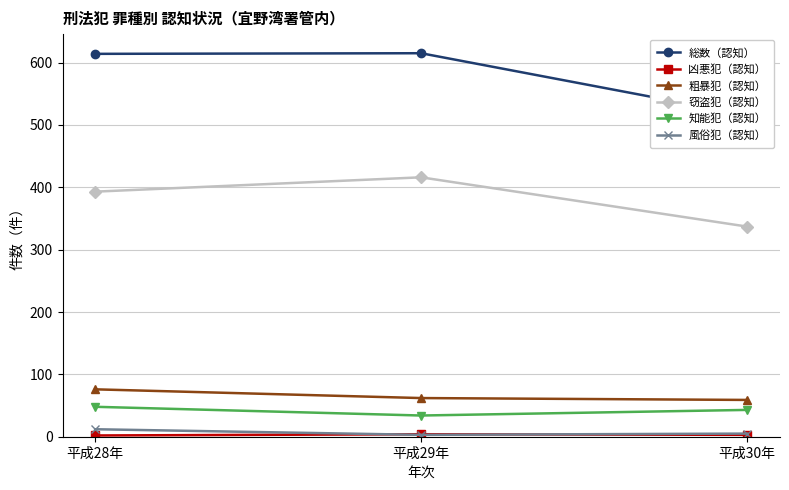

What is the difference between the 知能犯（認知） values at 平成29年 and 平成30年?

9